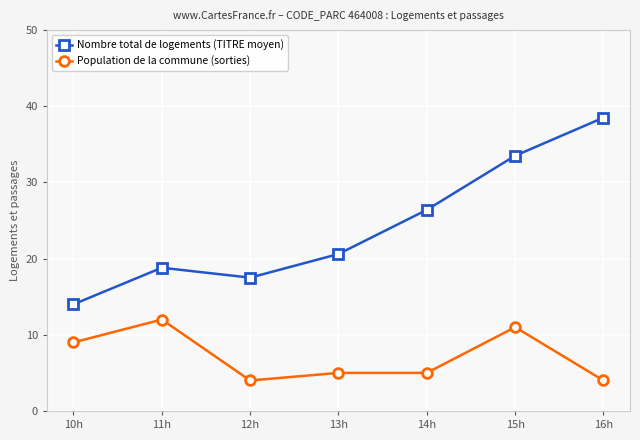

What is the difference between the second highest and minimum values in the Population de la commune (sorties) series?

7.0